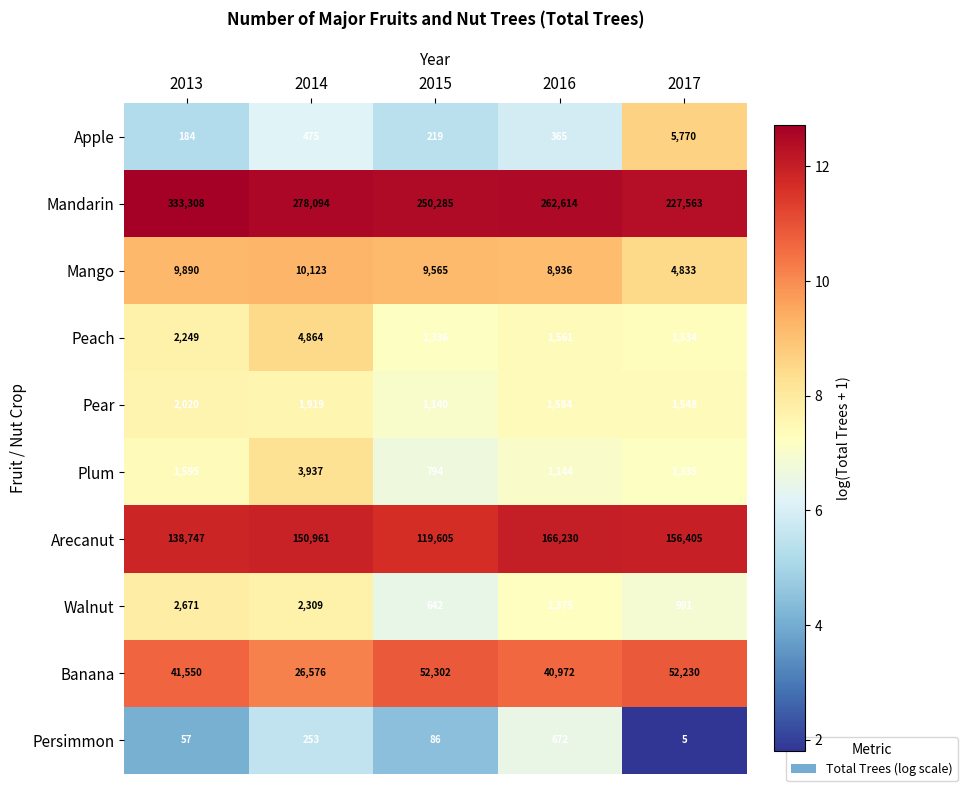

Where does the Peach series first go above 1561?

2013